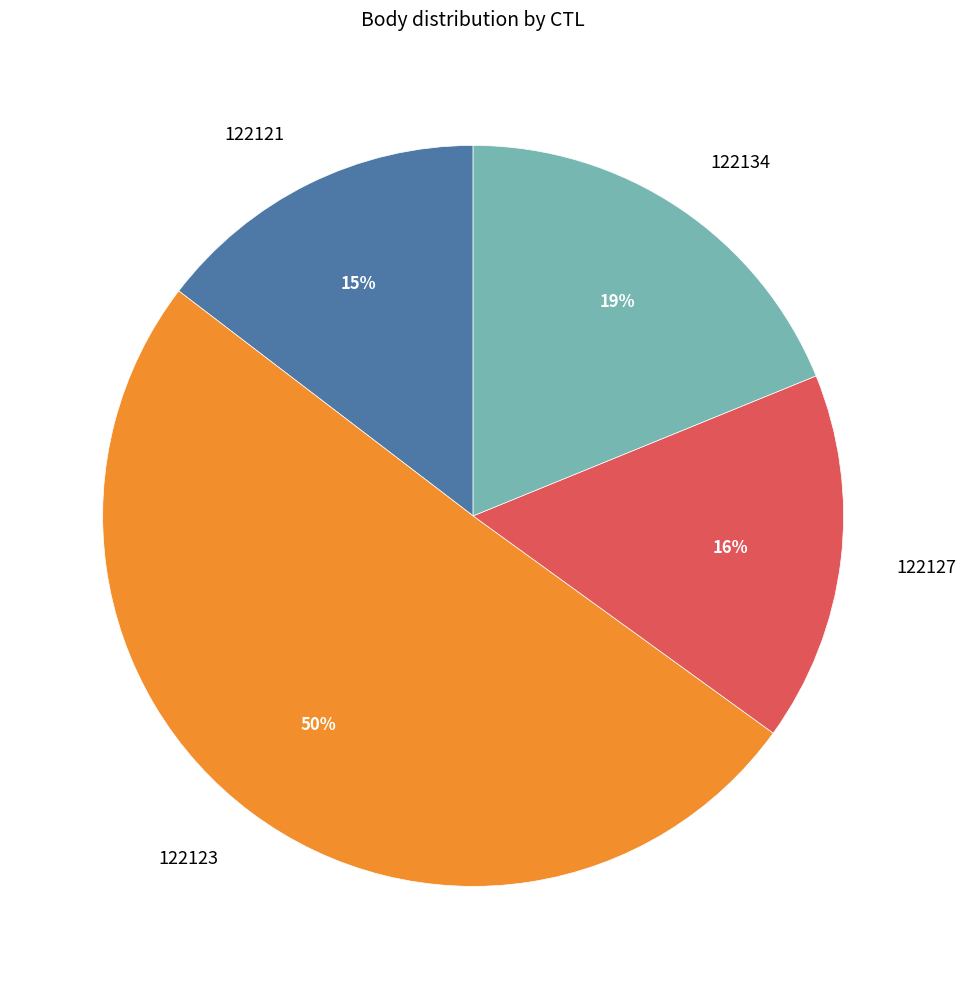

What is the ratio of the value at 122121 to the value at 122127?

0.9